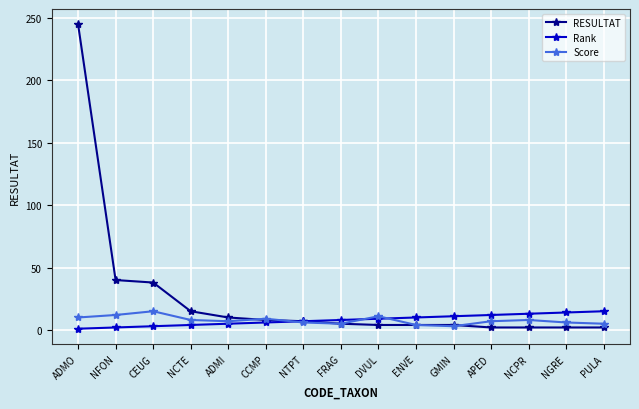

Which series has the largest range (max minus min)?

RESULTAT